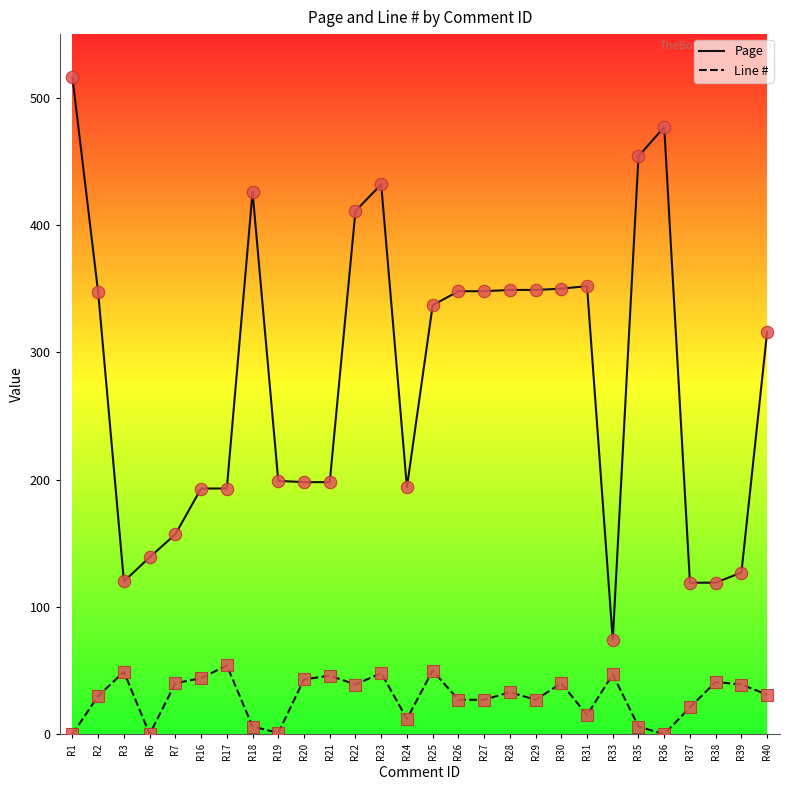

Between R1 and R6, which series saw the biggest shift?

Page